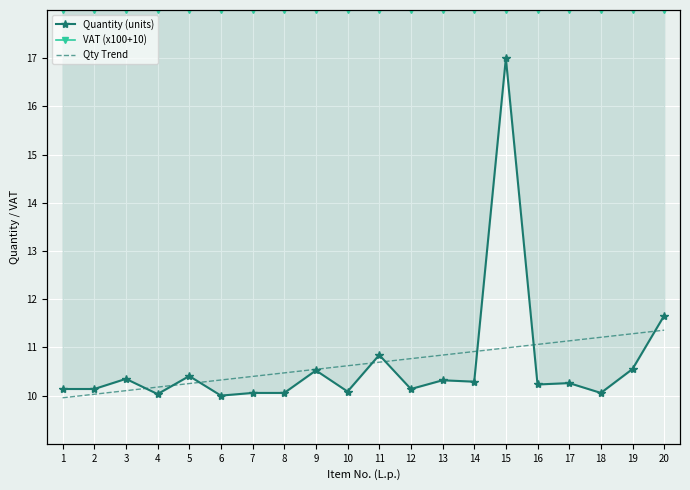

Reading right to left, extract all data points from this chart.

Quantity (units): 11.7	10.6	10.1	10.3	10.2	17.0	10.3	10.3	10.1	10.8	10.1	10.5	10.1	10.1	10.0	10.4	10.0	10.3	10.1	10.1
VAT (x100+10): 18.0	18.0	18.0	18.0	18.0	18.0	18.0	18.0	18.0	18.0	18.0	18.0	18.0	18.0	18.0	18.0	18.0	18.0	18.0	18.0
Qty Trend: 11.4	11.3	11.2	11.1	11.1	11.0	10.9	10.8	10.8	10.7	10.6	10.5	10.5	10.4	10.3	10.3	10.2	10.1	10.0	10.0